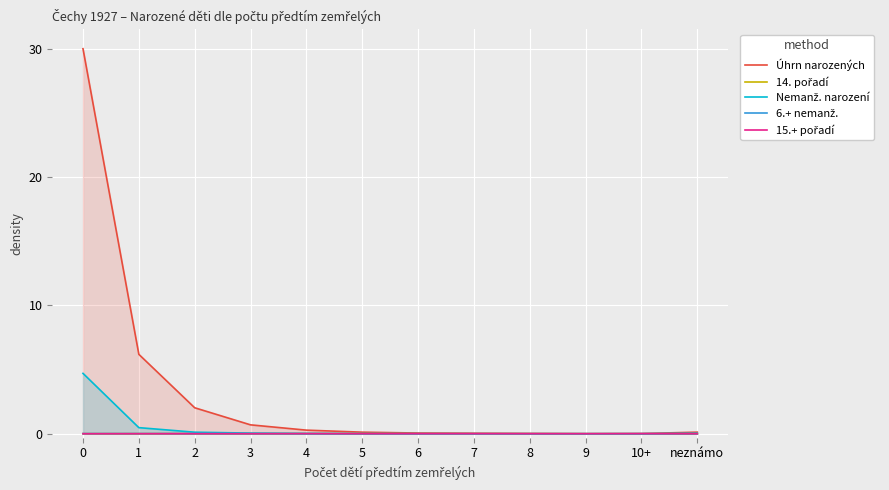

Rank the series by their maximum value, from lowest to highest.

15.+ pořadí, 6.+ nemanž., 14. pořadí, Nemanž. narození, Úhrn narozených